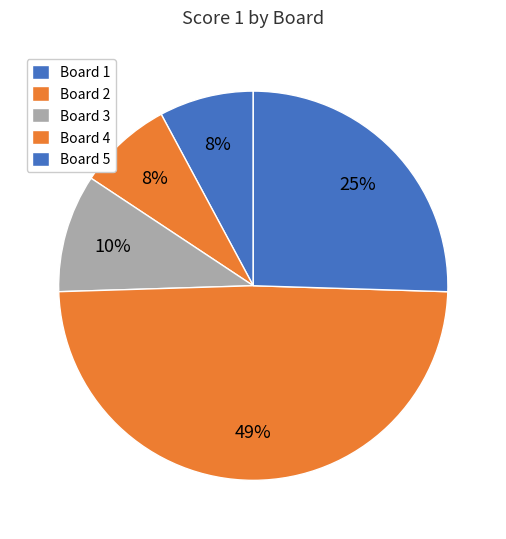

Count the number of slices in the pie.

5